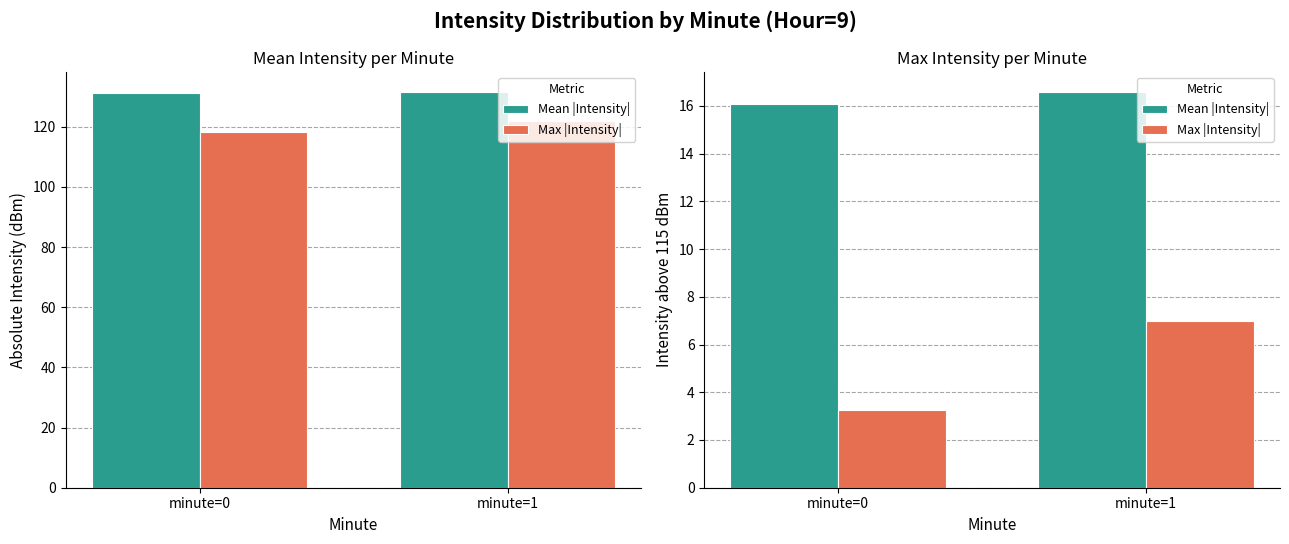

At how many categories does at least one series exceed 7?

2